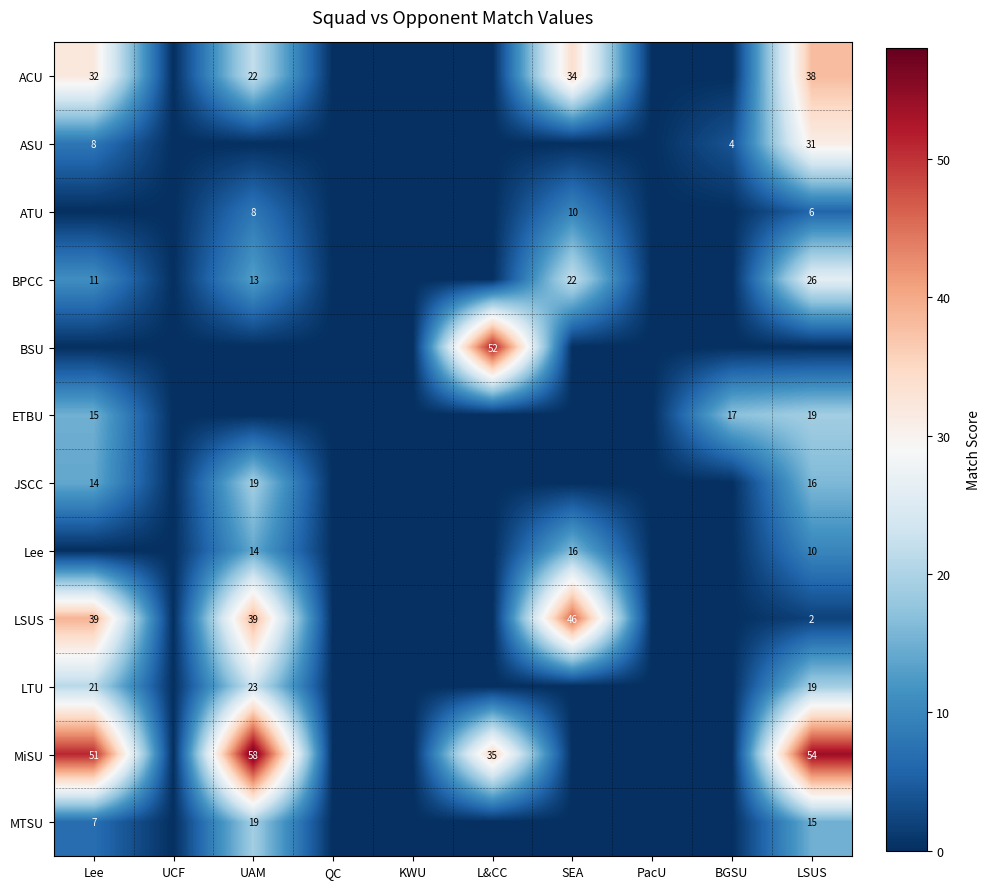

Count the number of categories in the chart.

10